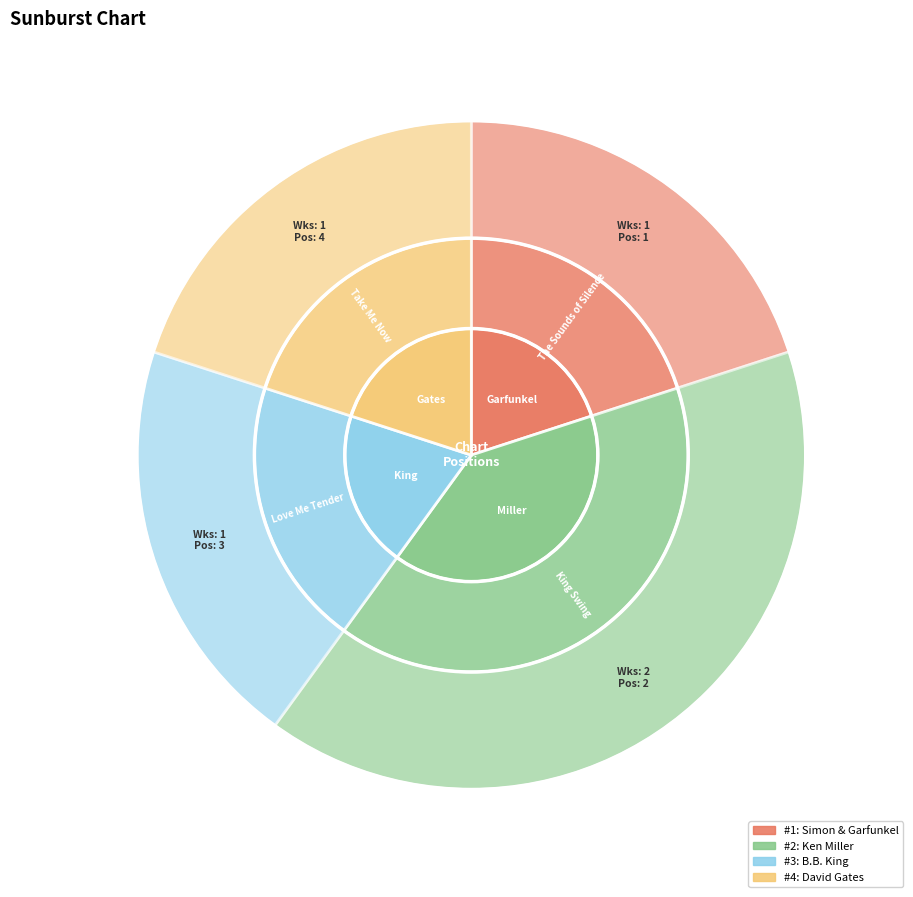

What is the ratio of the value at B.B. King
Love Me Tender to the value at David Gates
Take Me Now?

1.0